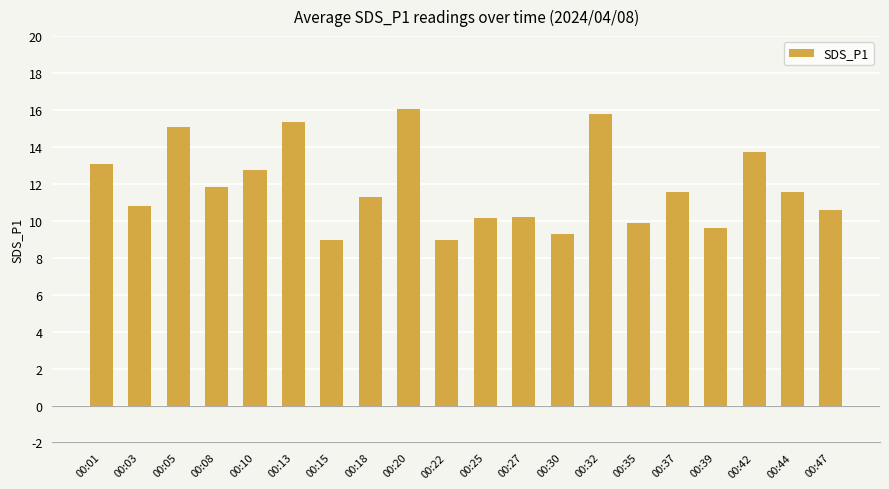

At which category does the chart reach its peak across all series?

00:20